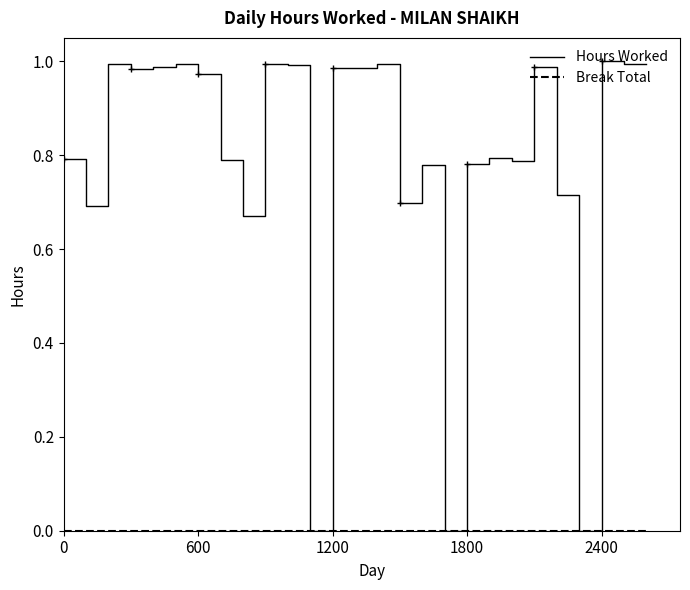

Which series has the largest range (max minus min)?

Hours Worked